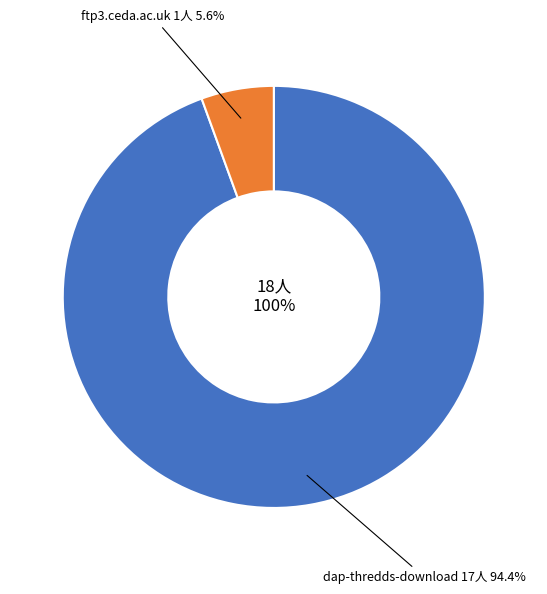

To the nearest percent, what percentage of the pie is dap-thredds-download?

94%